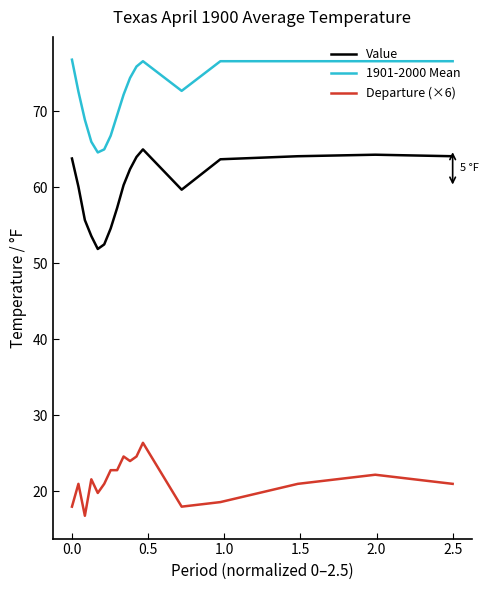

True or false: 1901-2000 Mean and Value cross at least once.

False